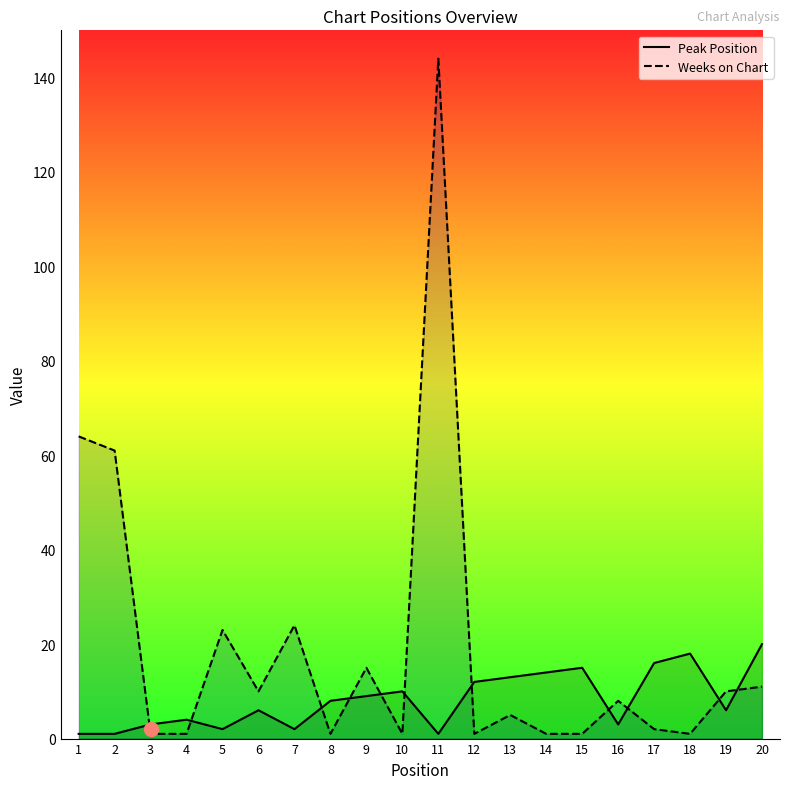

What are all the series names shown in the legend?

Peak Position, Weeks on Chart